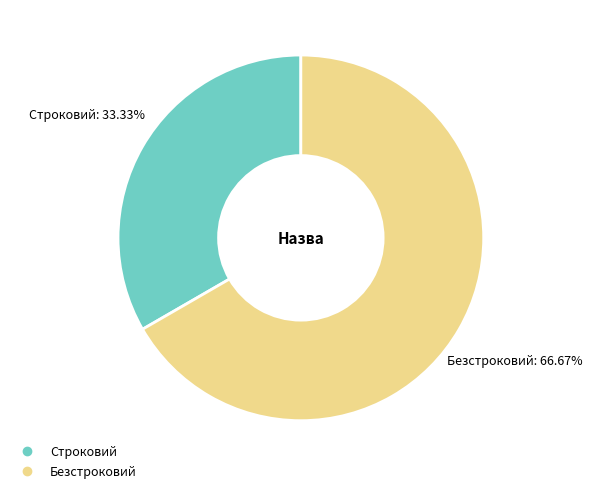

The Безстроковий slice represents 80% of the pie. True or false?

False